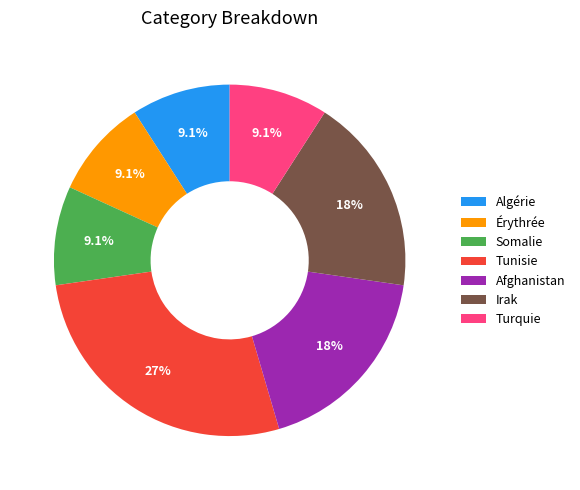

To the nearest percent, what is the difference between the largest and smallest slice percentages?

18%